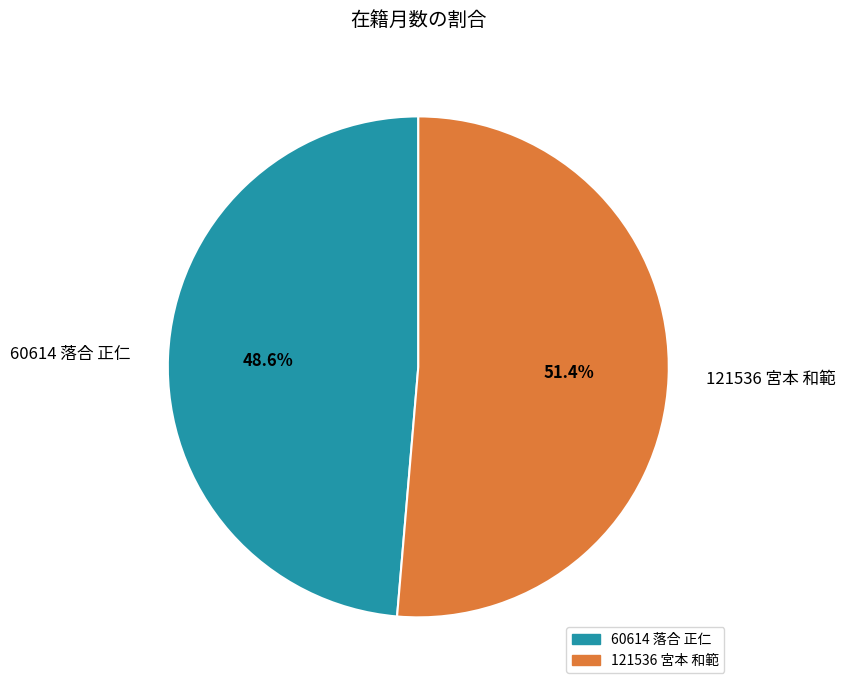

How many slices are in this pie chart?

2